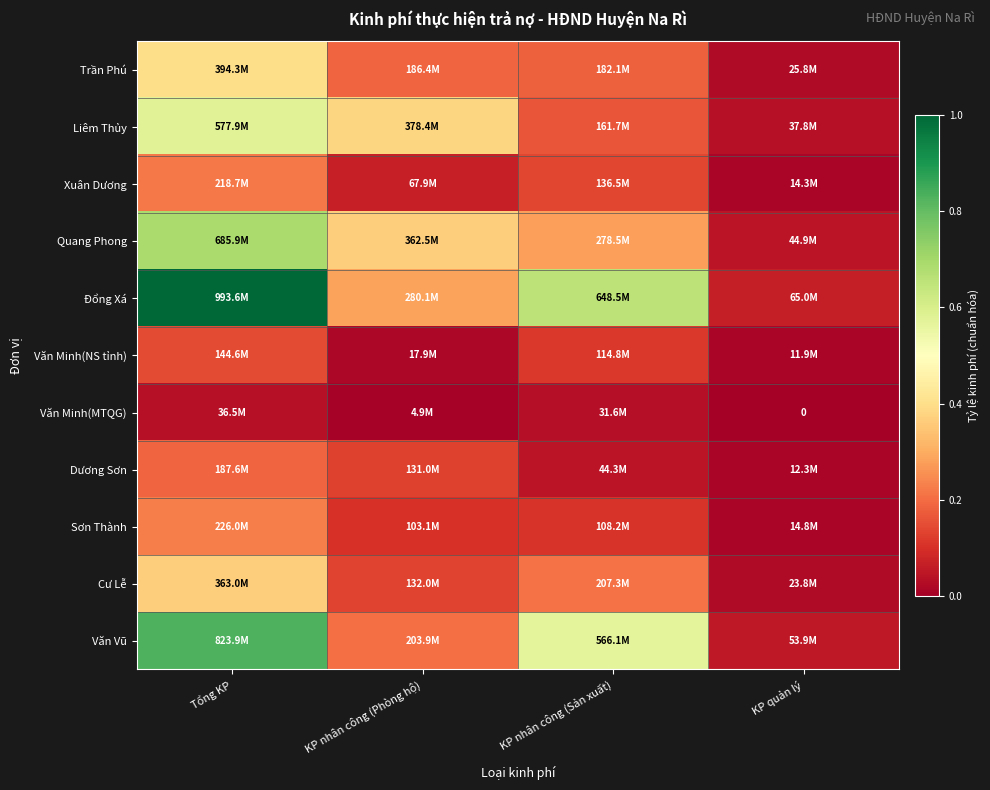

At which label is Đổng Xá closest to 0?

KP quản lý